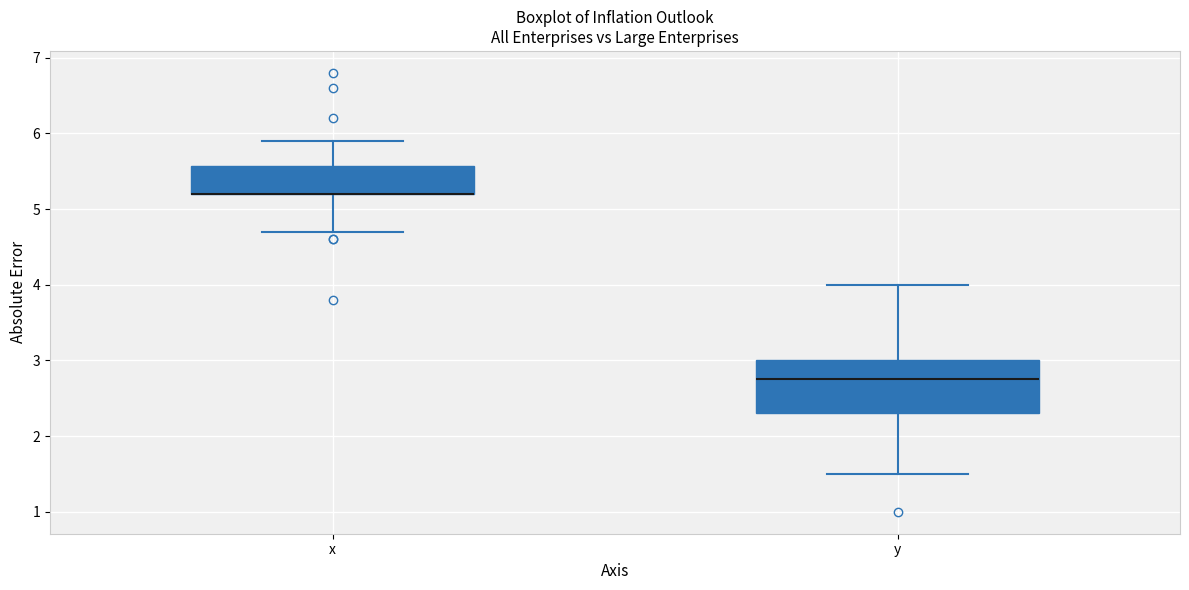

Which box is the tallest, from its lower edge to its upper edge?

y